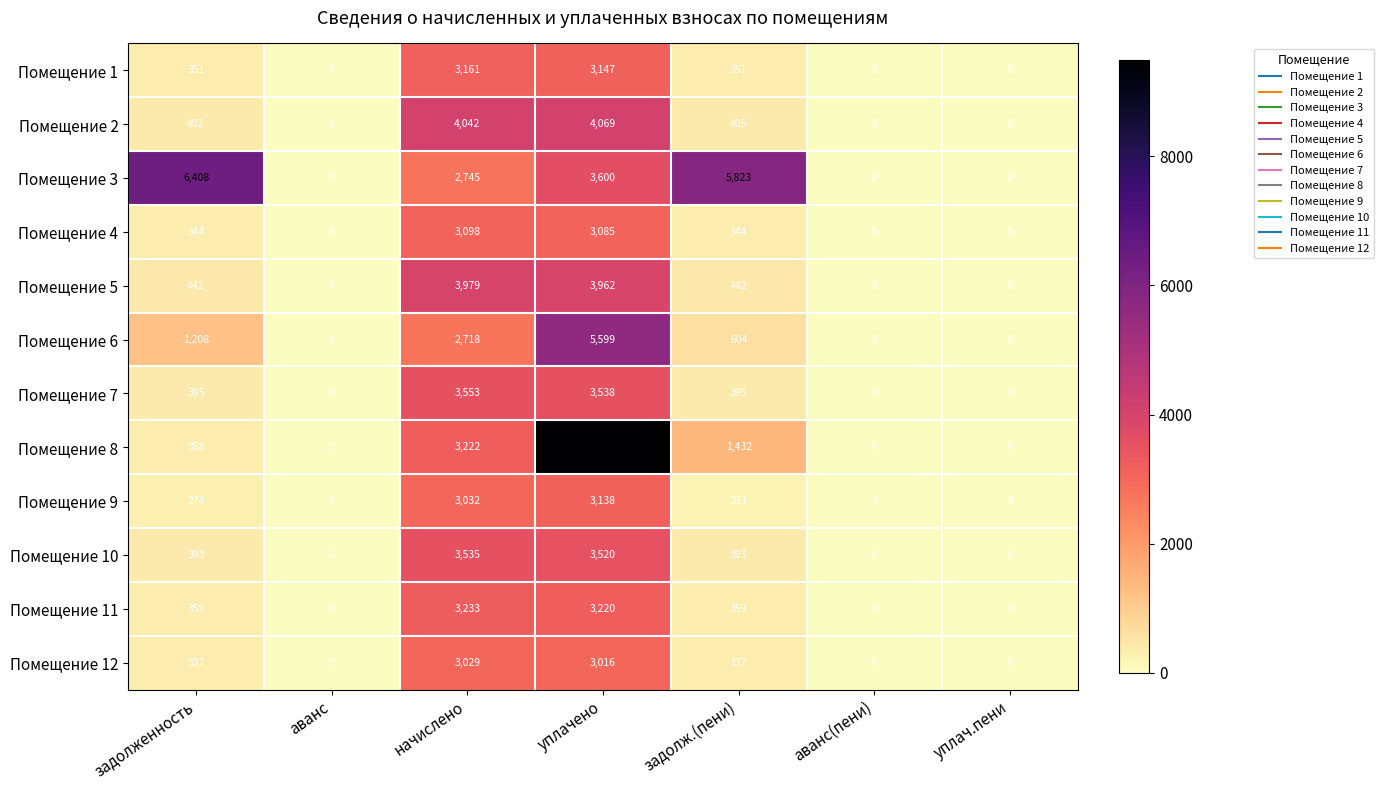

What is the difference between the maximum and minimum values in the Помещение 5 series?

3979